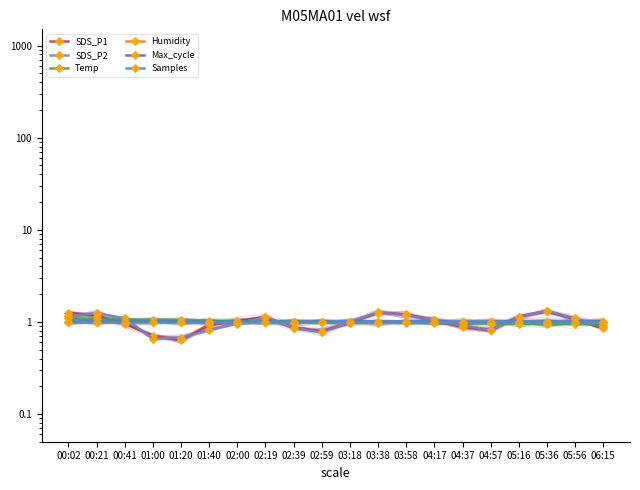

How many interior local peaks does the SDS_P2 series have?

4